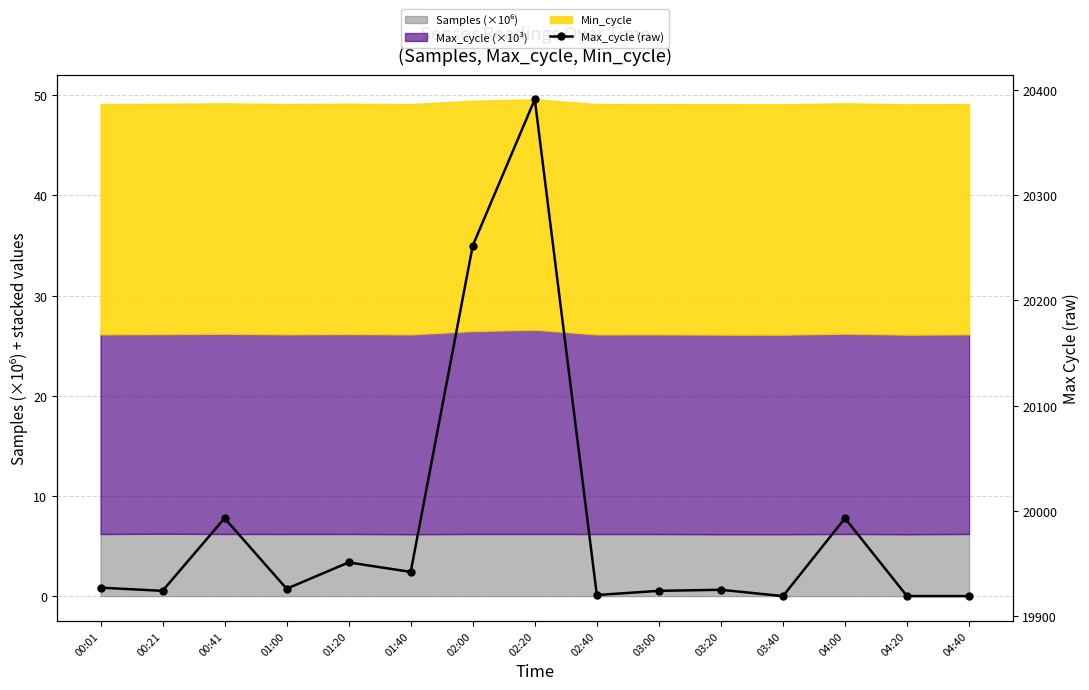

At which category does the chart reach its peak across all series?

02:20